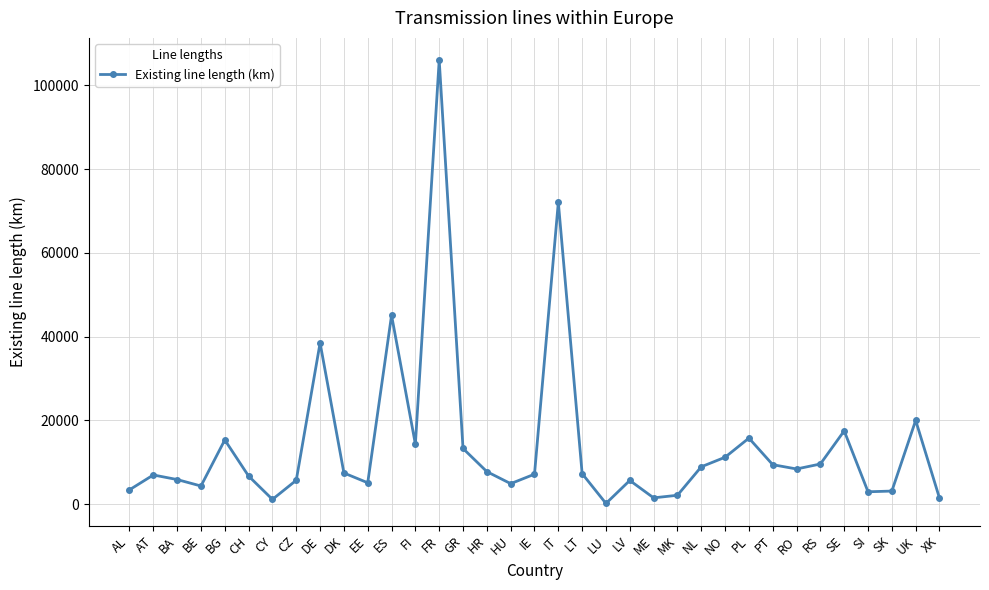

How many lines are shown in the chart?

1